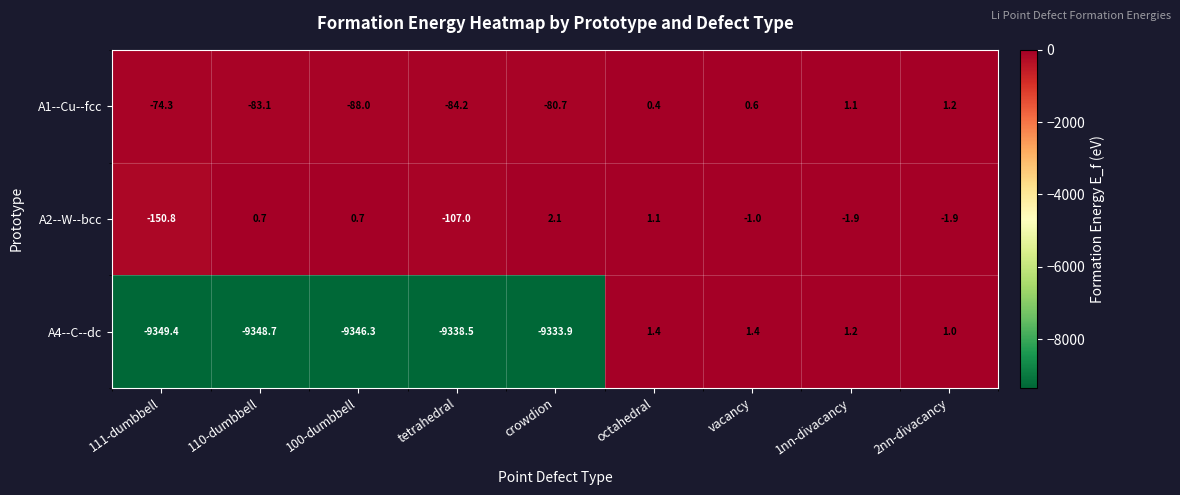

Which series changed the most between crowdion and 2nn-divacancy?

A4--C--dc